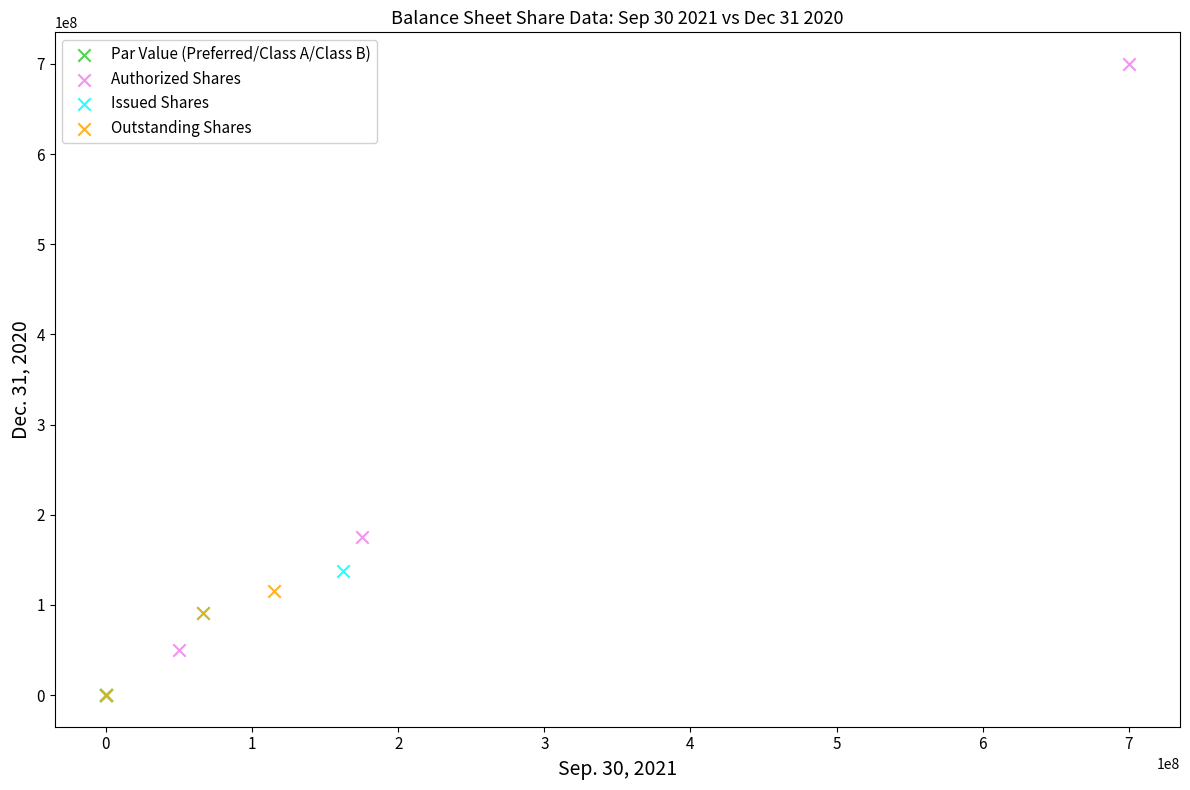

Which series has the widest spread of Y values?

Authorized Shares